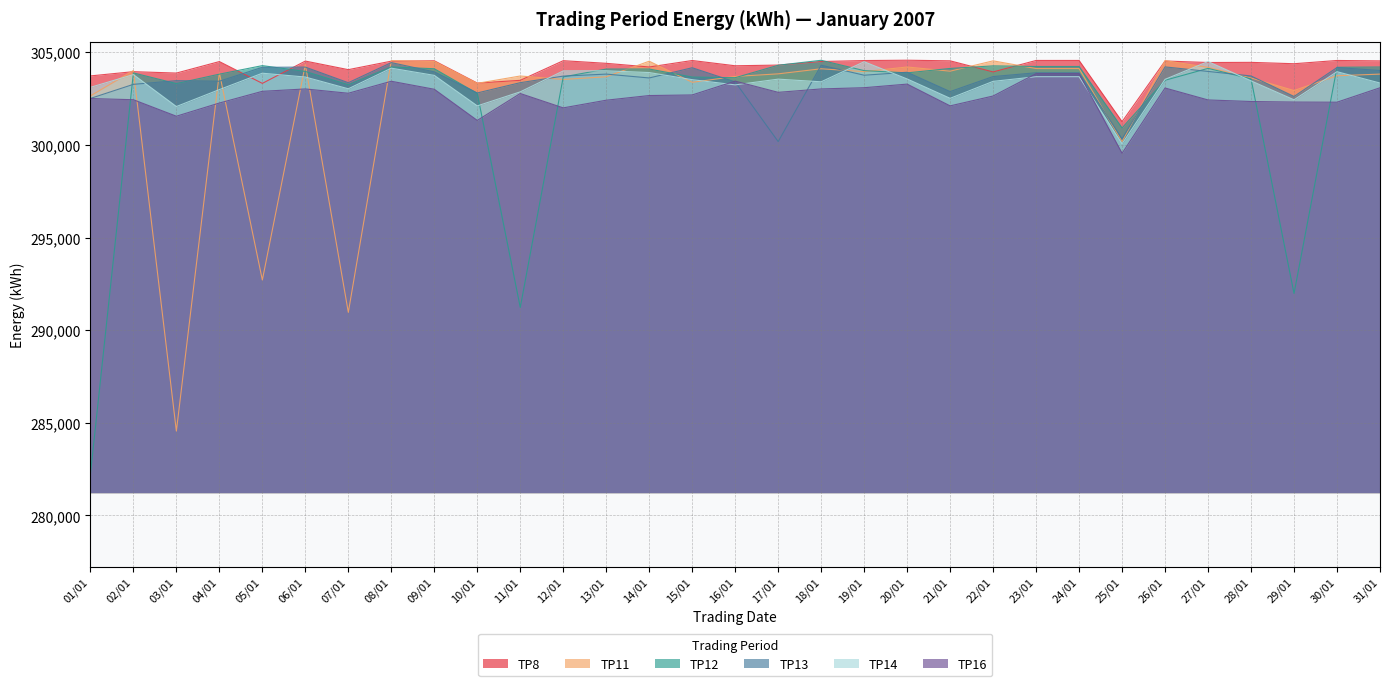

What is the average value of the TP14 series?

303343